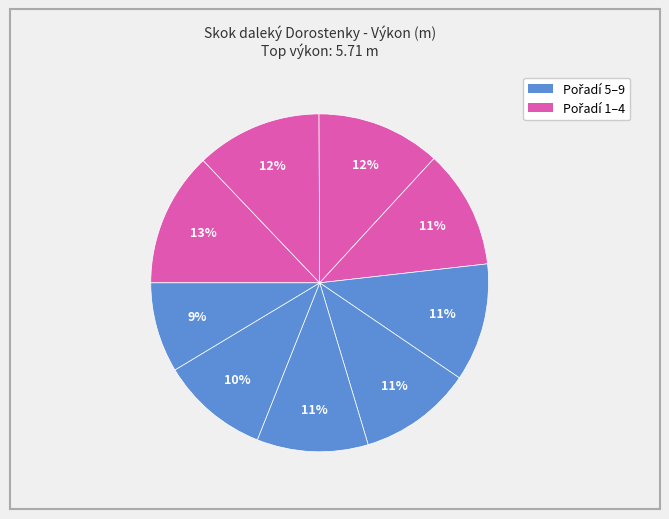

How many slices are in this pie chart?

9